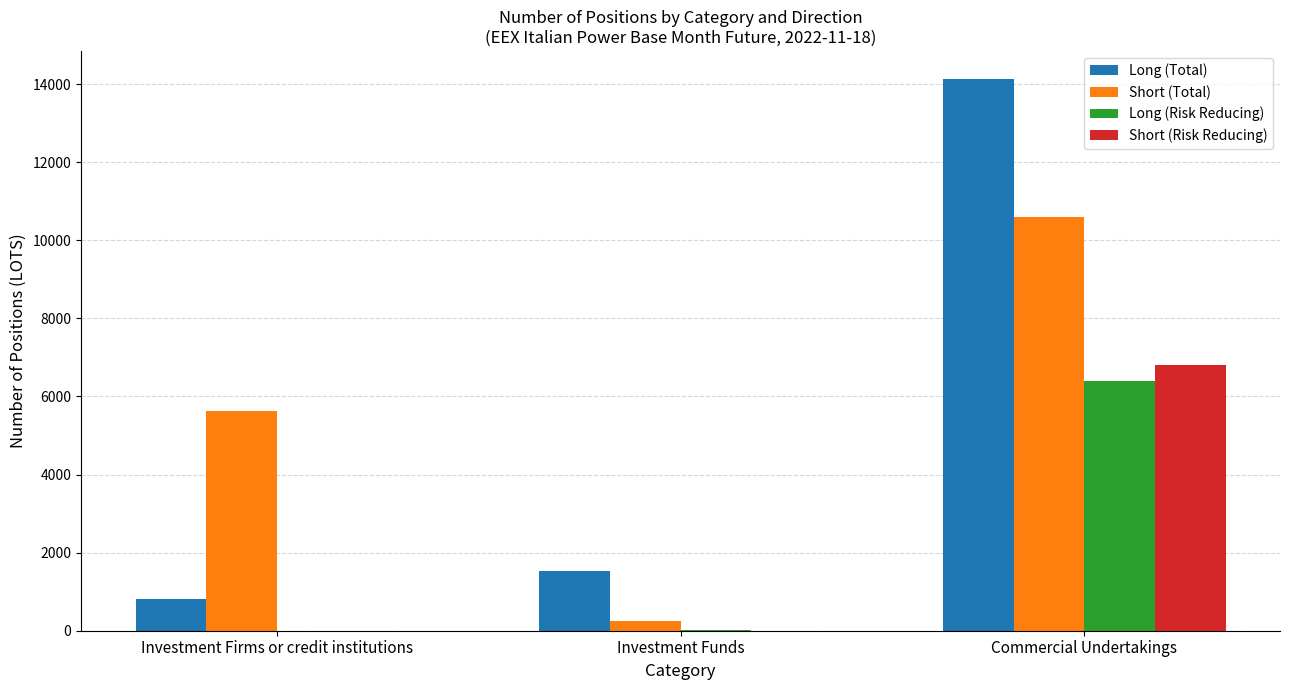

Are the bars horizontal?

No